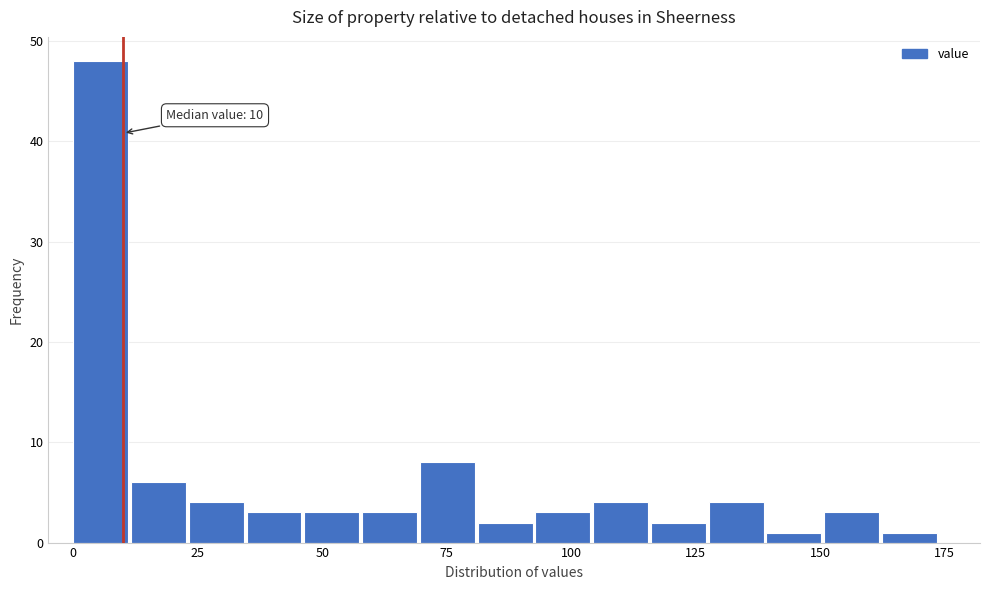

Around what value on the x-axis is the tallest bar? Give the approximate position of its centre, as read against the axis.

5